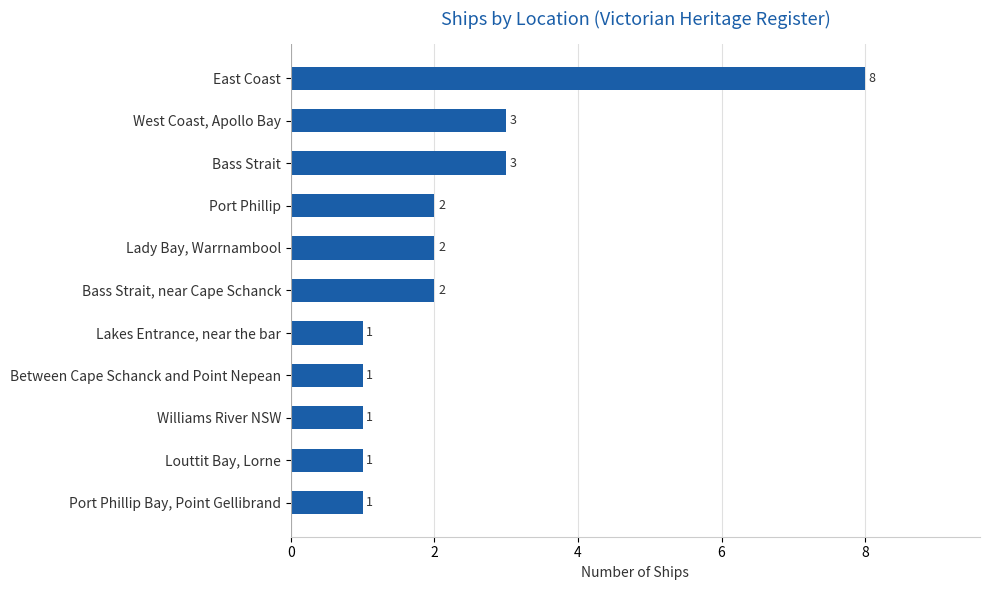

What is the greatest value displayed?

8